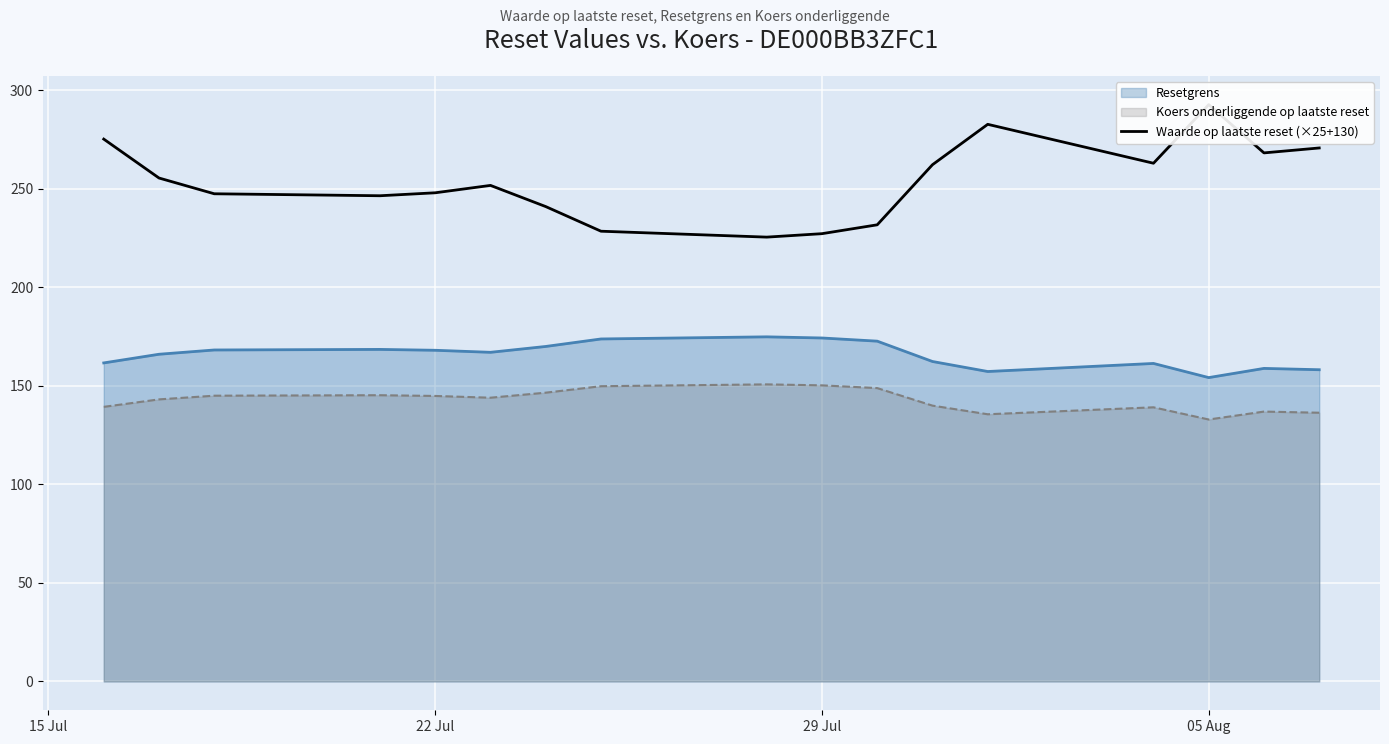

Is it true that Resetgrens equals 168.1 at 22 Jul?

True